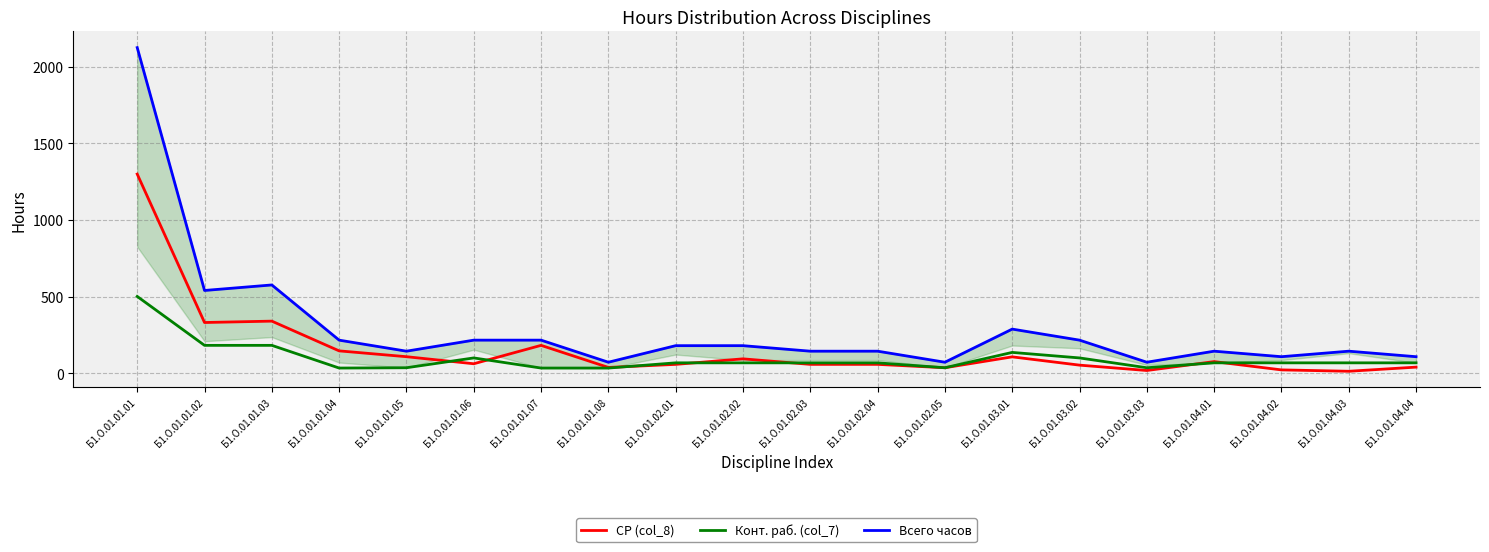

True or false: Всего часов and СР (col_8) intersect in this chart.

False